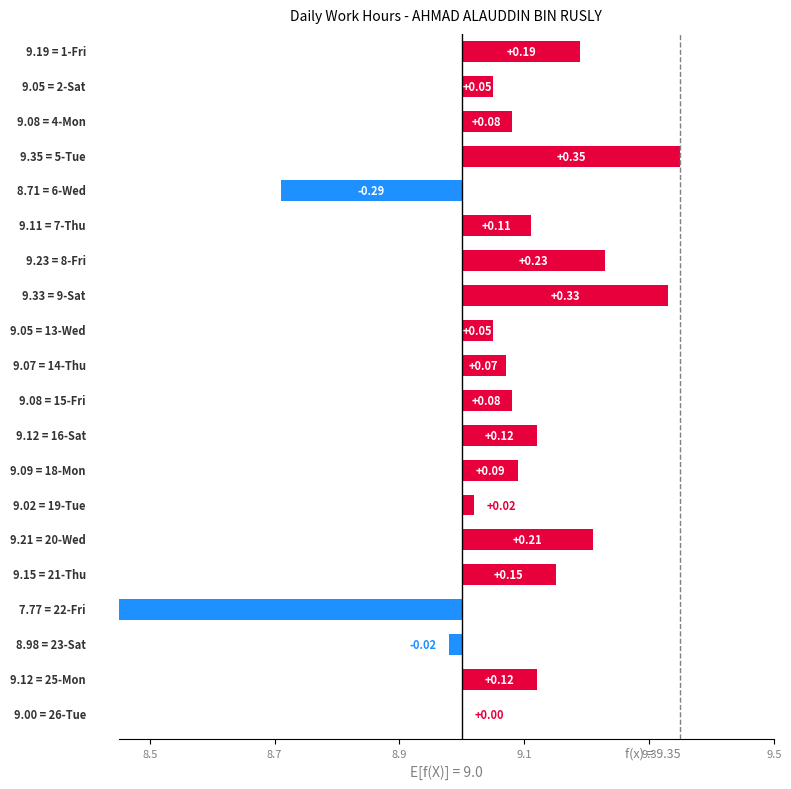

Reading left to right, transcribe all the data shown in this chart.

0.2	0.1	0.1	0.3	-0.3	0.1	0.2	0.3	0.1	0.1	0.1	0.1	0.1	0.0	0.2	0.2	-1.2	-0.0	0.1	0.0